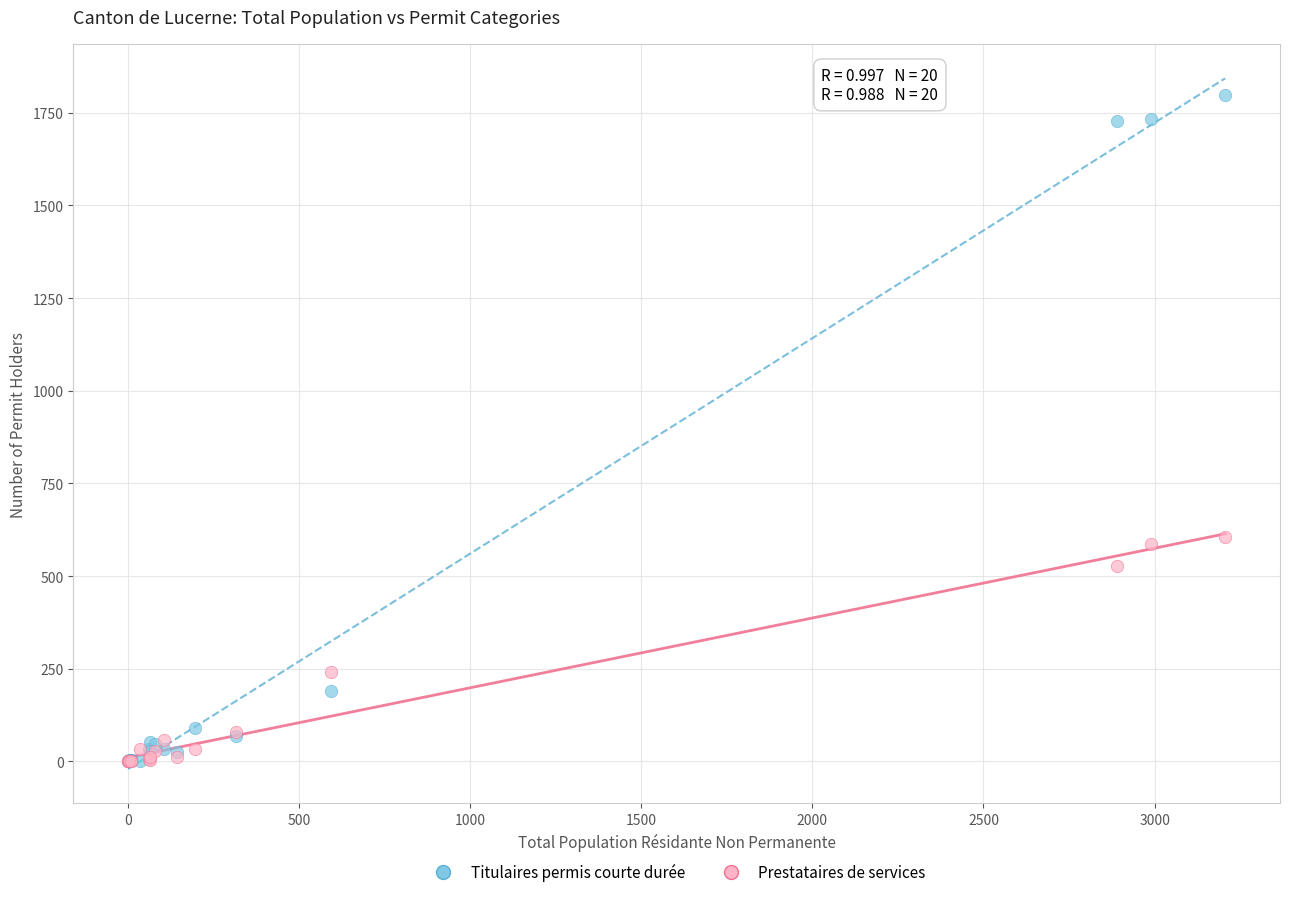

Which series has the largest Y range (max minus min)?

Titulaires permis courte durée